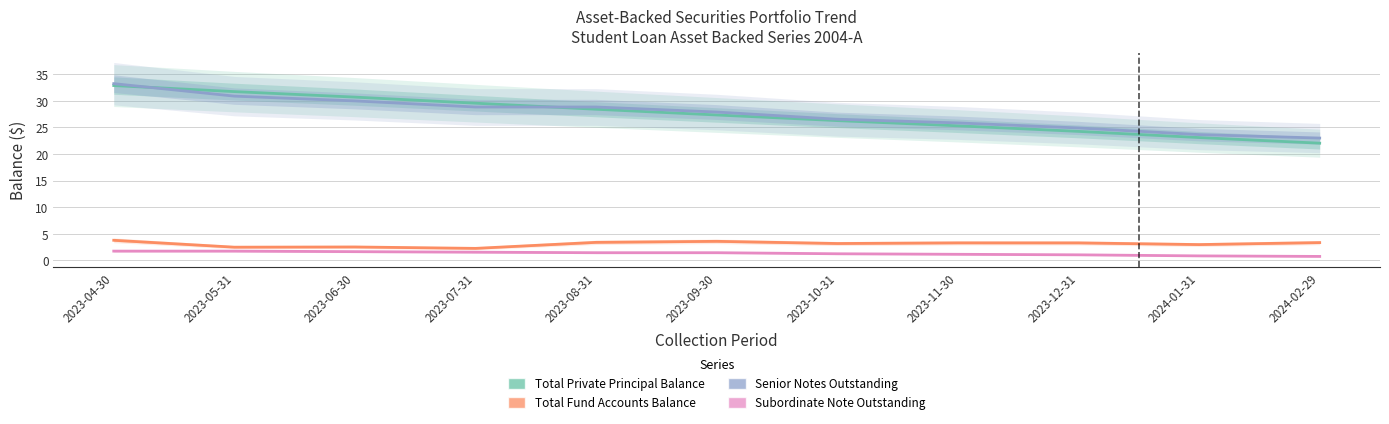

True or false: Subordinate Note Outstanding and Total Fund Accounts Balance cross at least once.

False